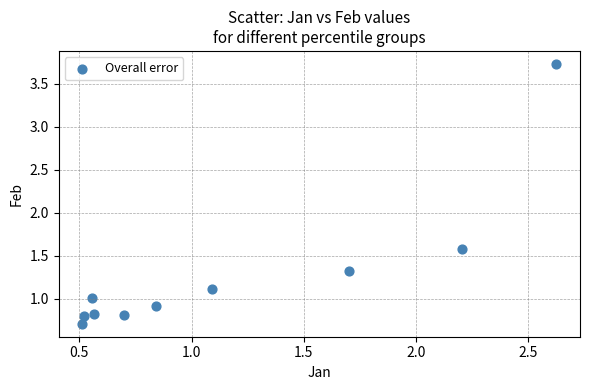

What Y value in the scatter plot is closest to 2?

1.6